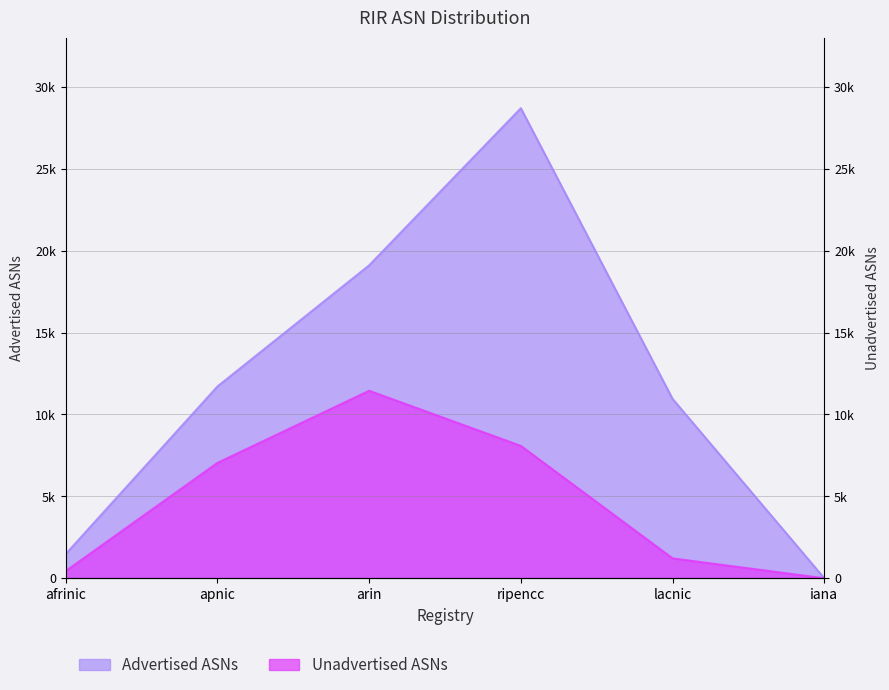

What is the label of the 6th point from the right?

afrinic